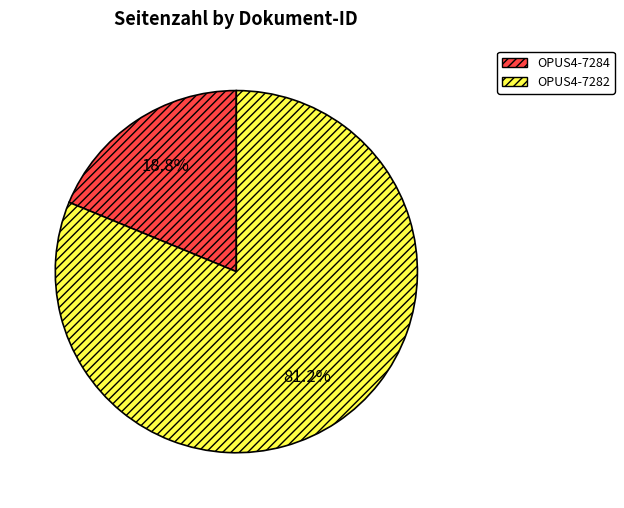

What portion of the pie excludes OPUS4-7284?

81.2%